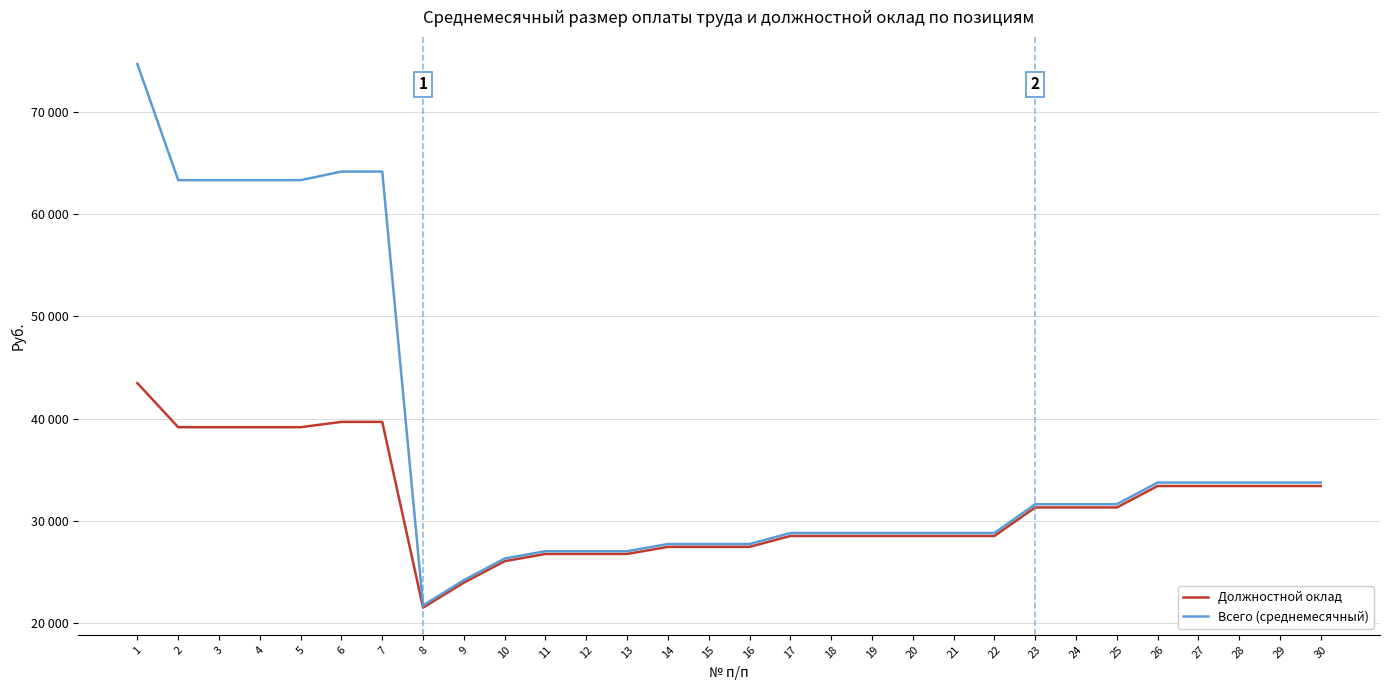

True or false: Должностной оклад and Всего (среднемесячный) cross at least once.

False